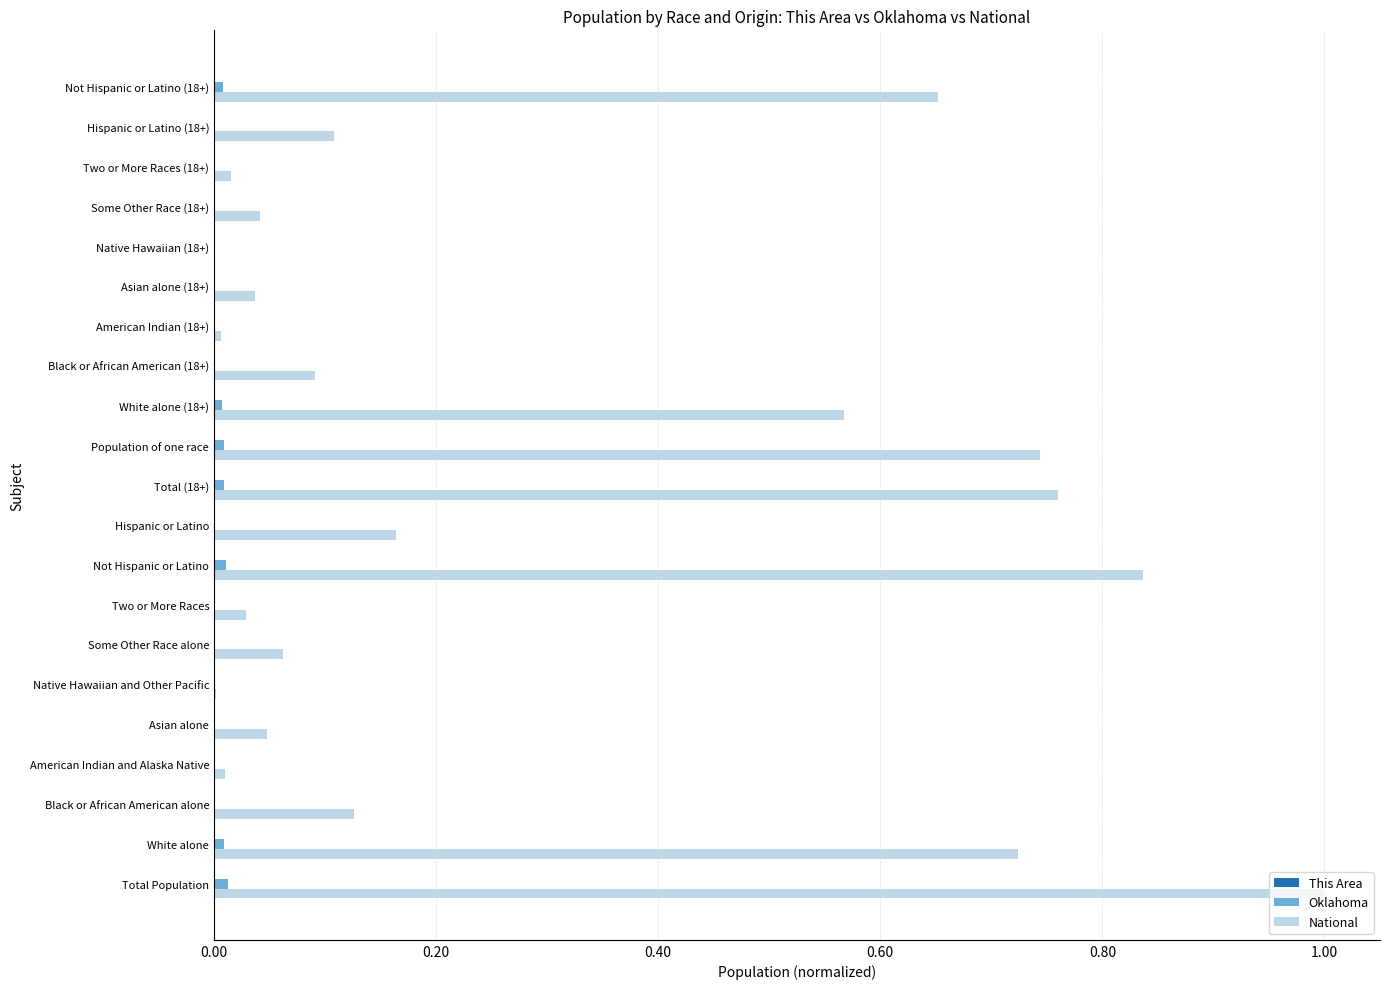

Which series has the largest total across all categories?

National